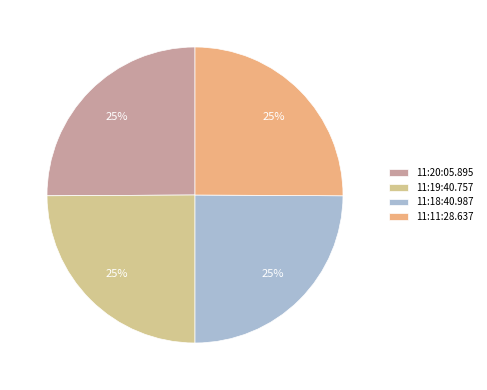

The 11:18:40.987 slice represents 18% of the pie. True or false?

False